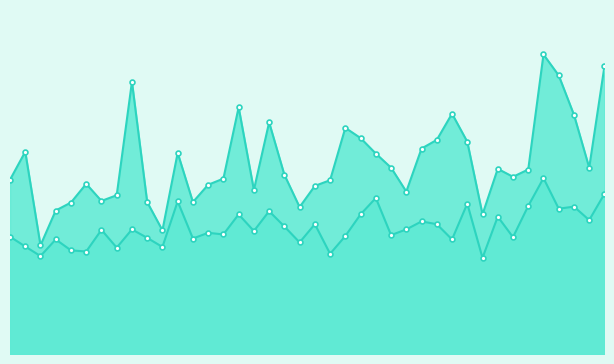

How many lines are shown in the chart?

2